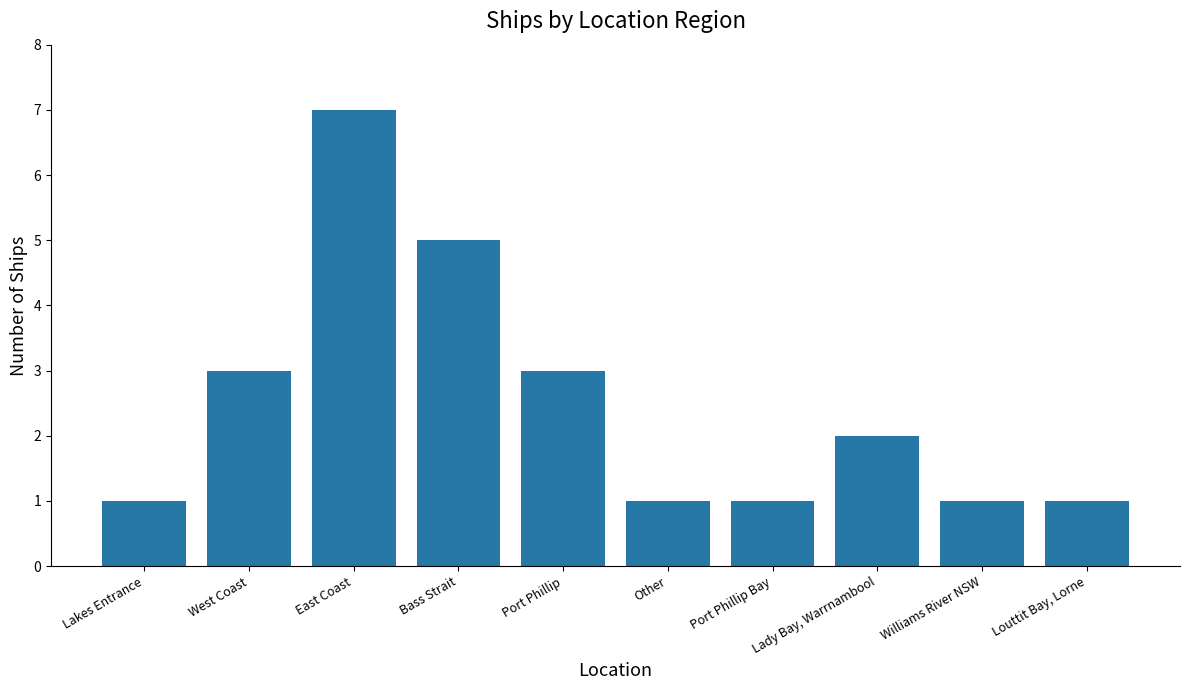

What value does the data have at Bass Strait?

5